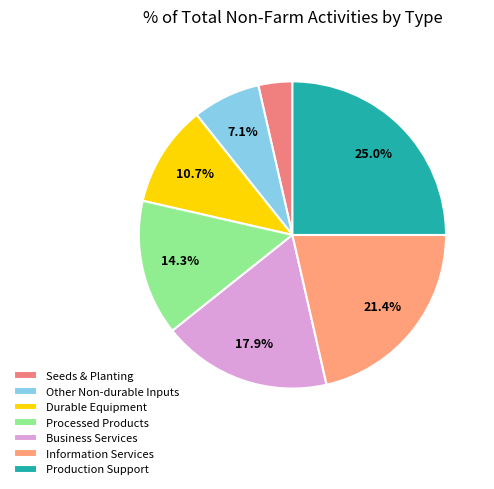

Count the number of slices in the pie.

7